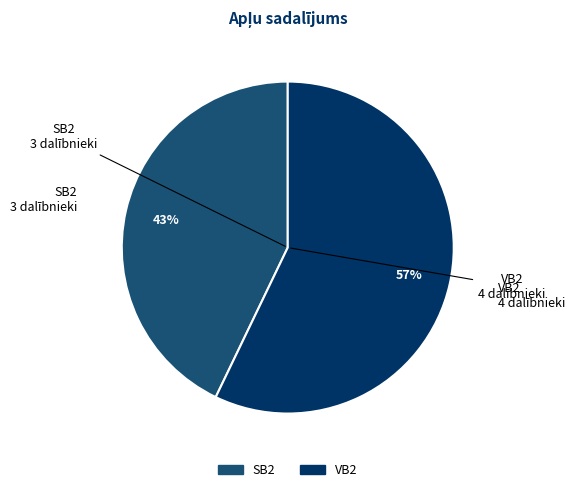

Does any single category account for the majority?

Yes